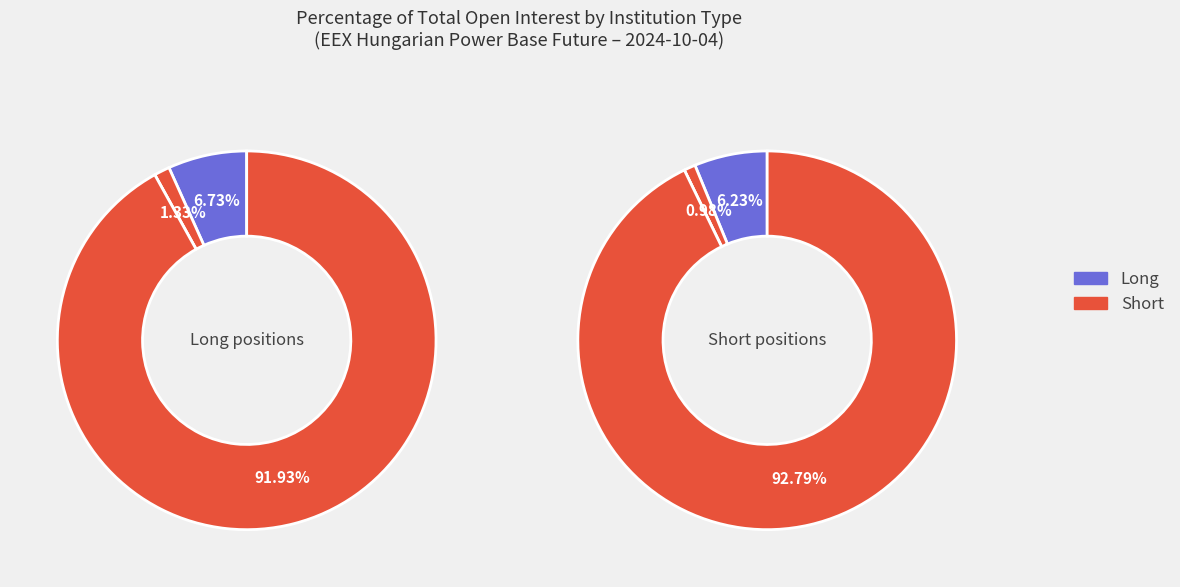

Rank the series at Other Financial Institutions from highest to lowest value.

Long, Short